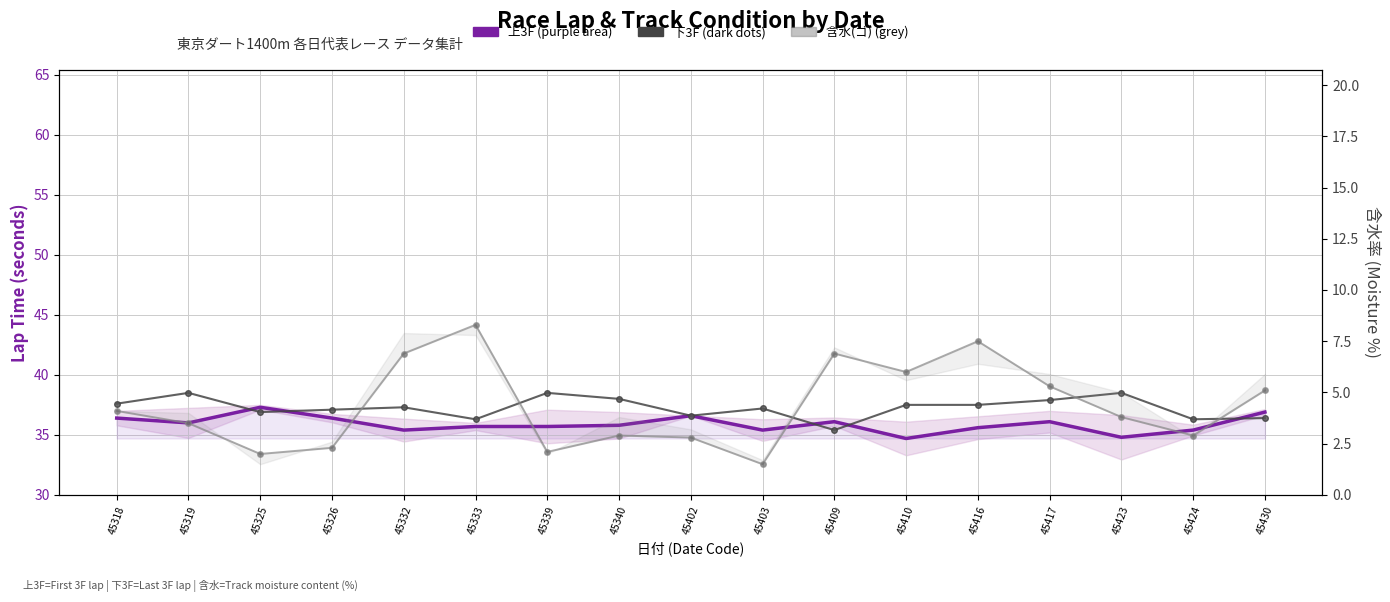

Rank the categories by 下3F value from highest to lowest.

45319, 45339, 45423, 45340, 45417, 45318, 45410, 45416, 45332, 45403, 45326, 45325, 45402, 45430, 45333, 45424, 45409